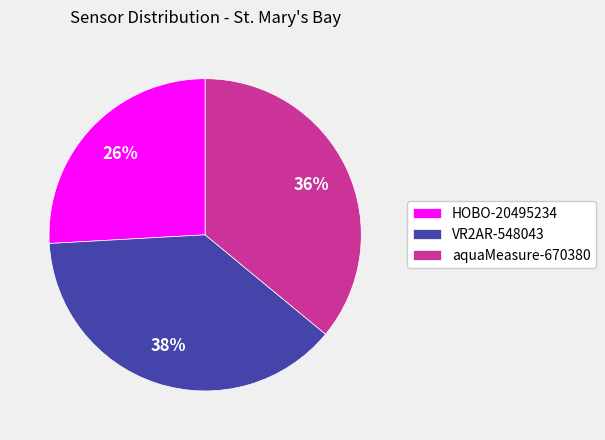

Which has a higher value, aquaMeasure-670380 or HOBO-20495234?

aquaMeasure-670380